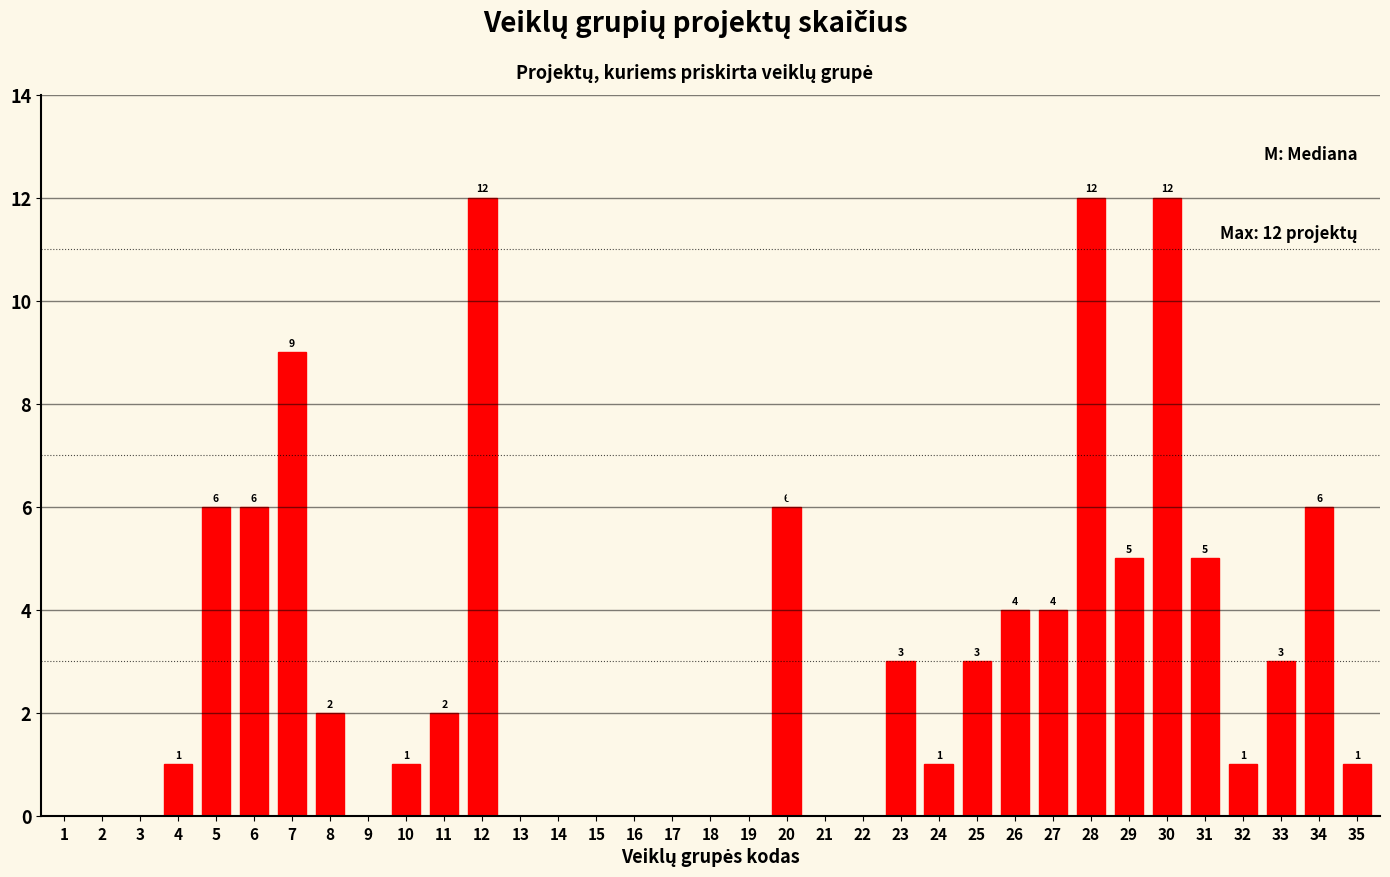

Reading right to left, list all the values displayed in this chart.

35=1	34=6	33=3	32=1	31=5	30=12	29=5	28=12	27=4	26=4	25=3	24=1	23=3	22=0	21=0	20=6	19=0	18=0	17=0	16=0	15=0	14=0	13=0	12=12	11=2	10=1	9=0	8=2	7=9	6=6	5=6	4=1	3=0	2=0	1=0